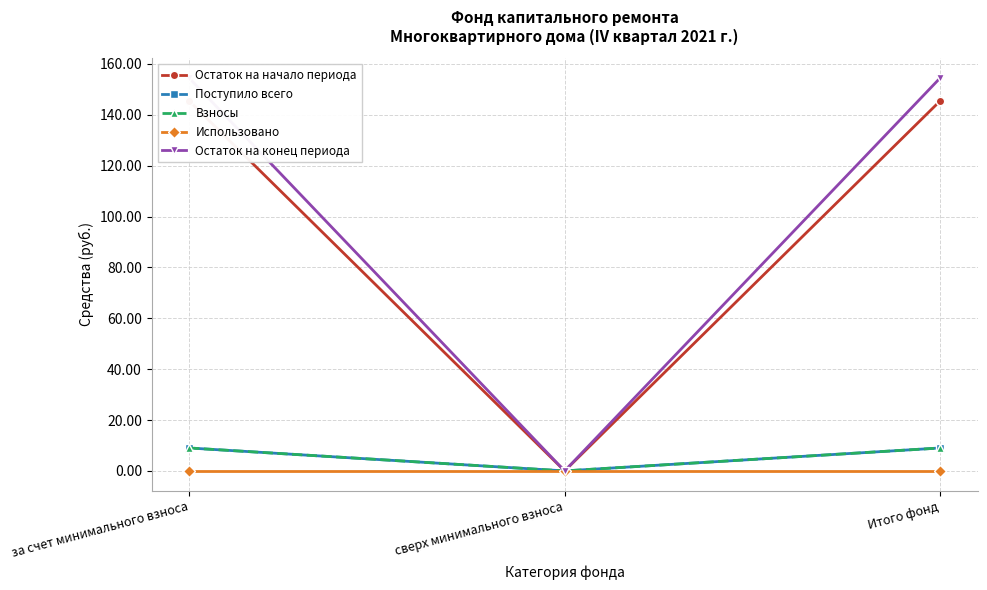

At which label does Использовано reach its minimum?

за счет минимального взноса